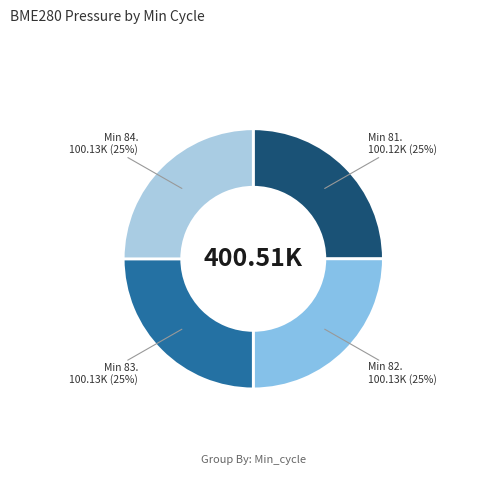

How many segments does this pie chart have?

4